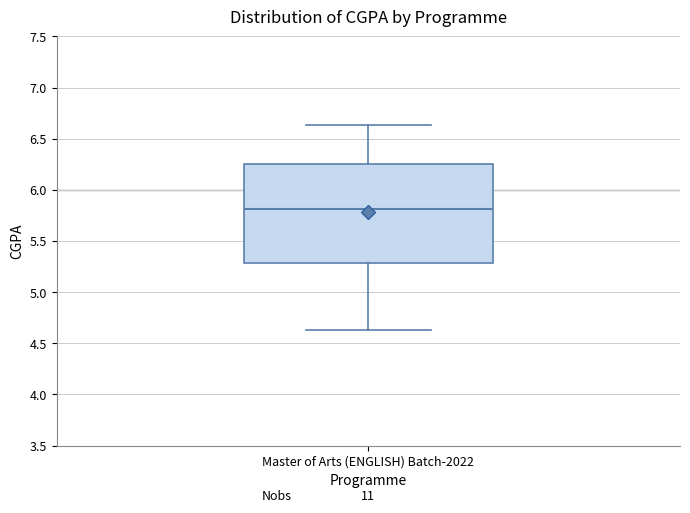

Where does the lower whisker of the box for Master of Arts (ENGLISH) Batch-2022 end on the y-axis? The values are not printed on the chart, so give them approximately, as read against the axis.

4.65